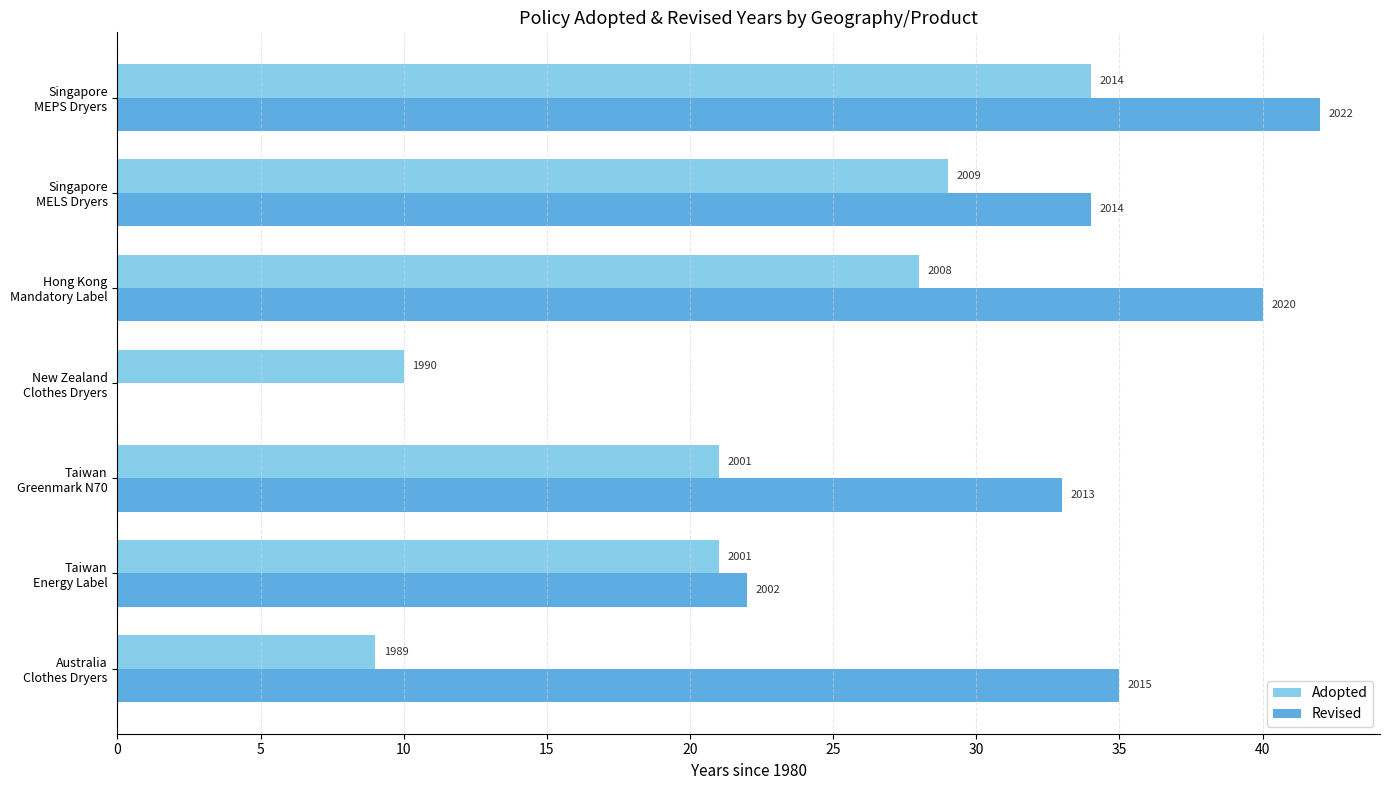

What are all the series names shown in the legend?

Adopted, Revised